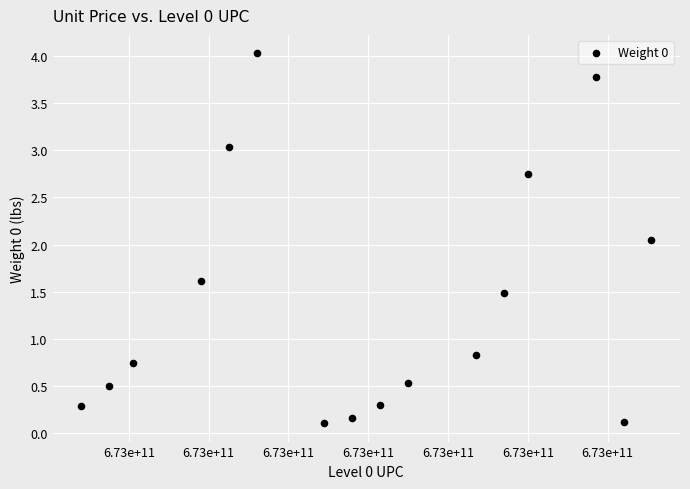

What is the range of Y values (max minus min)?

3.9